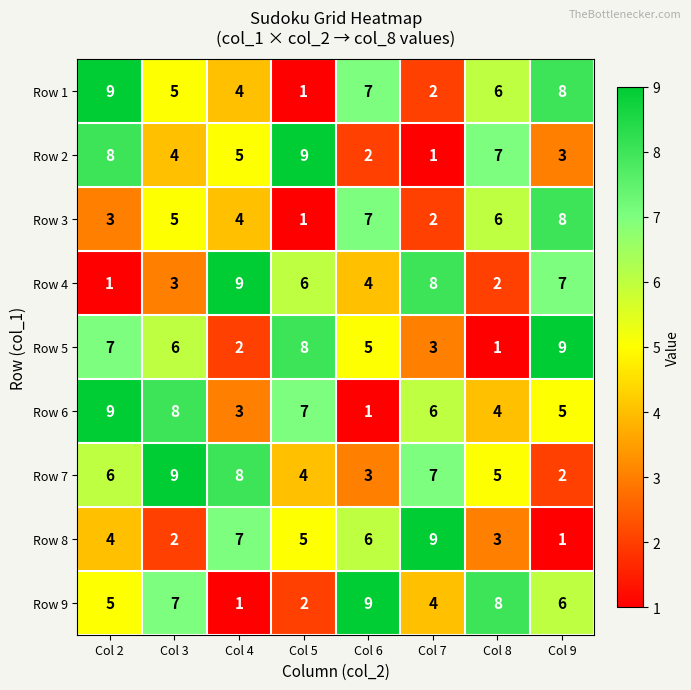

What is the difference between the maximum and minimum values in the Row 2 series?

8